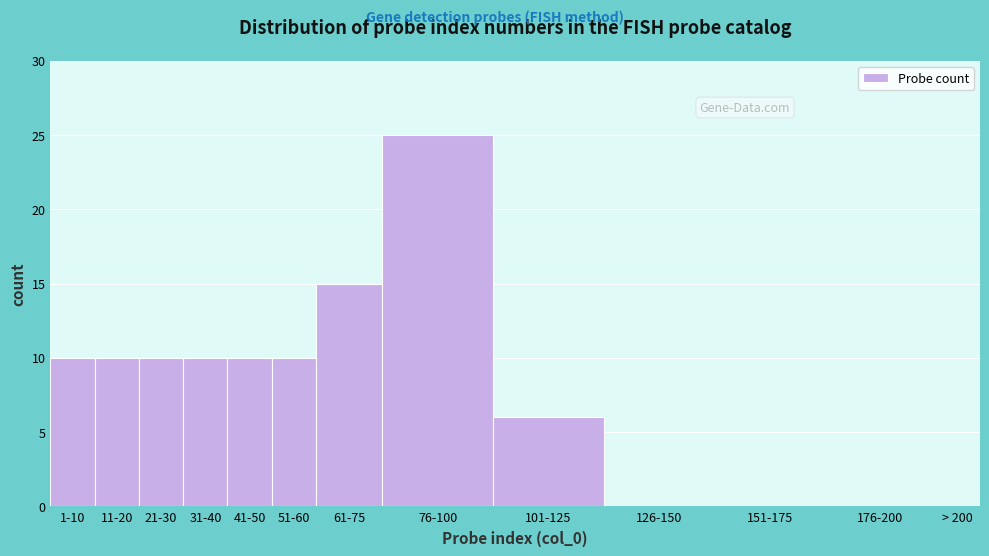

Reading left to right, what are all the values shown in this chart?

1-10=10	11-20=10	21-30=10	31-40=10	41-50=10	51-60=10	61-75=15	76-100=25	101-125=6	126-150=0	151-175=0	176-200=0	> 200=0